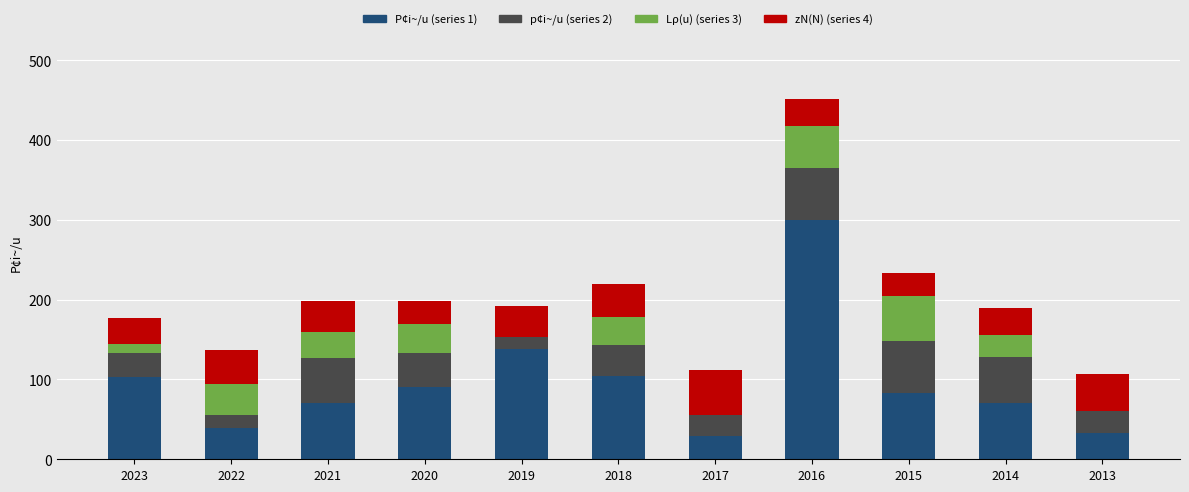

At which category is the sum across all series the highest?

2016